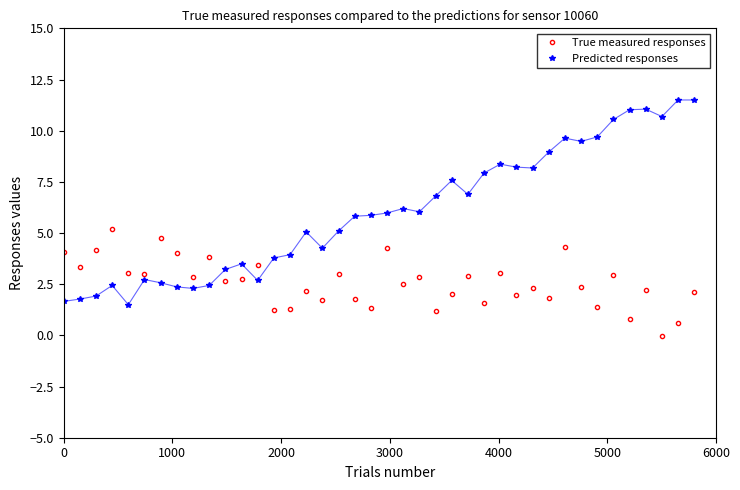

What is the maximum value shown in the chart?

11.5